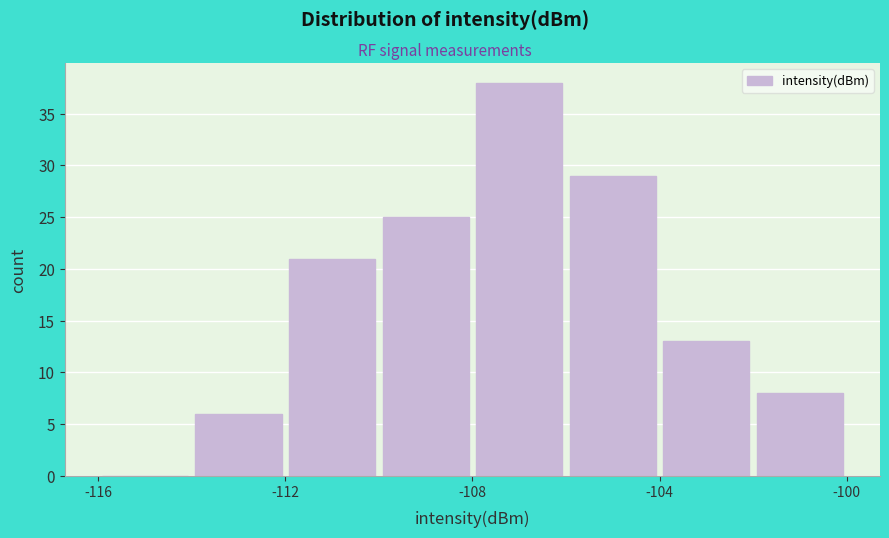

Reading left to right, transcribe this chart: for each bar, give the range it covers on the x-axis and its height. The values are not printed on the chart, so give them approximately, as read against the axis.

-116 to -114: 0
-114 to -112: 6
-112 to -110: 21
-110 to -108: 25
-108 to -106: 38
-106 to -104: 29
-104 to -102: 13
-102 to -100: 8